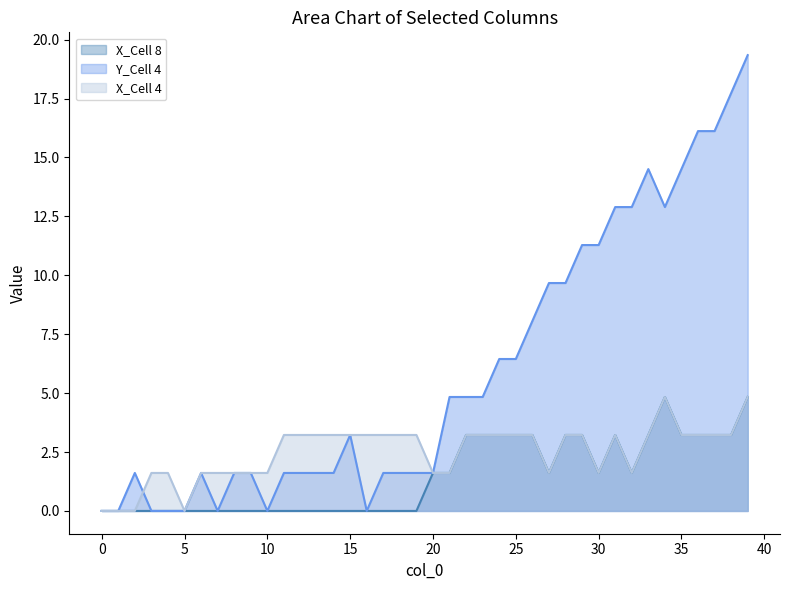

Which series has the largest total across all categories?

Y_Cell 4